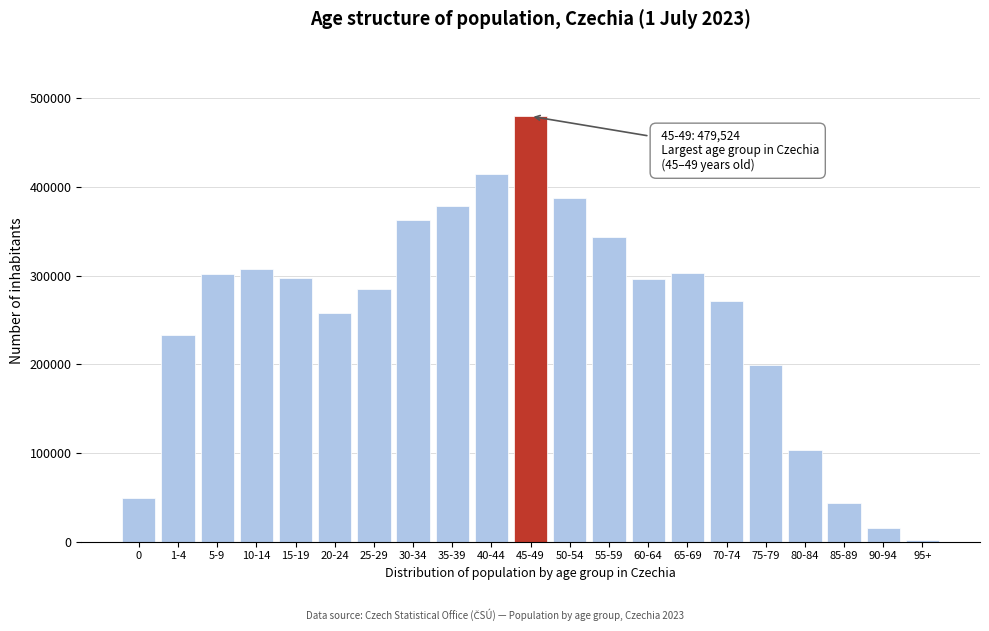

What is the change in value from 45-49 to 80-84?

-376382